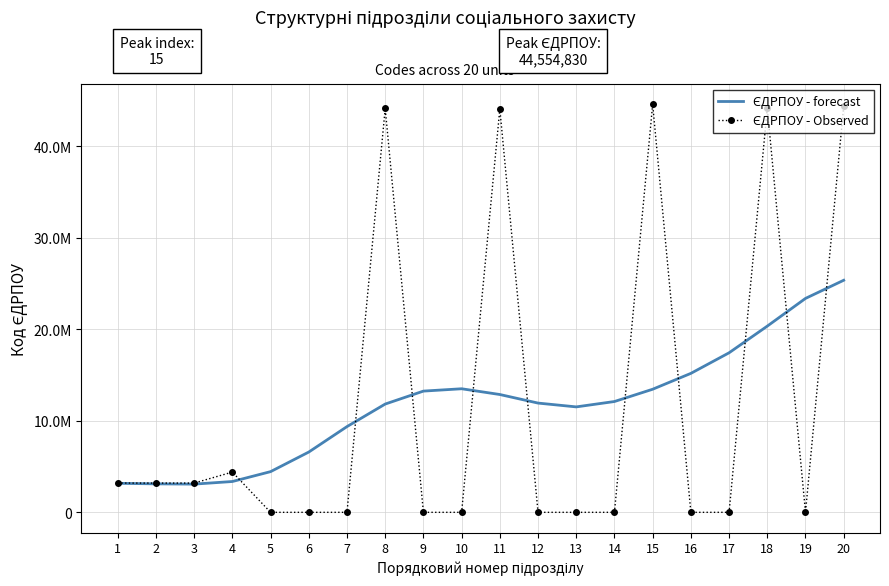

At which label does ЄДРПОУ - Observed reach its minimum?

5